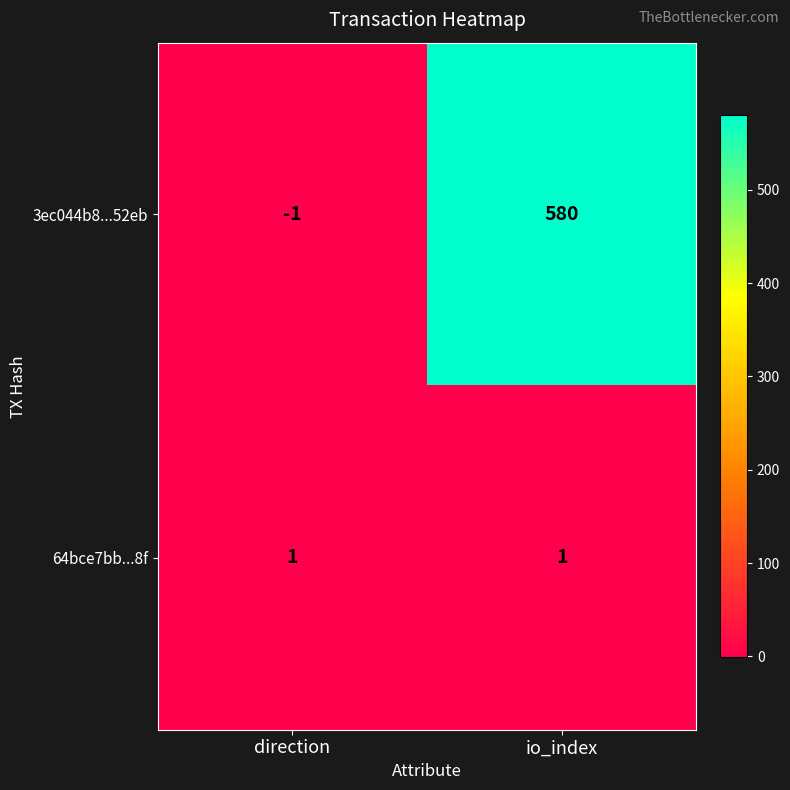

Which label corresponds to the smallest value in the chart?

direction